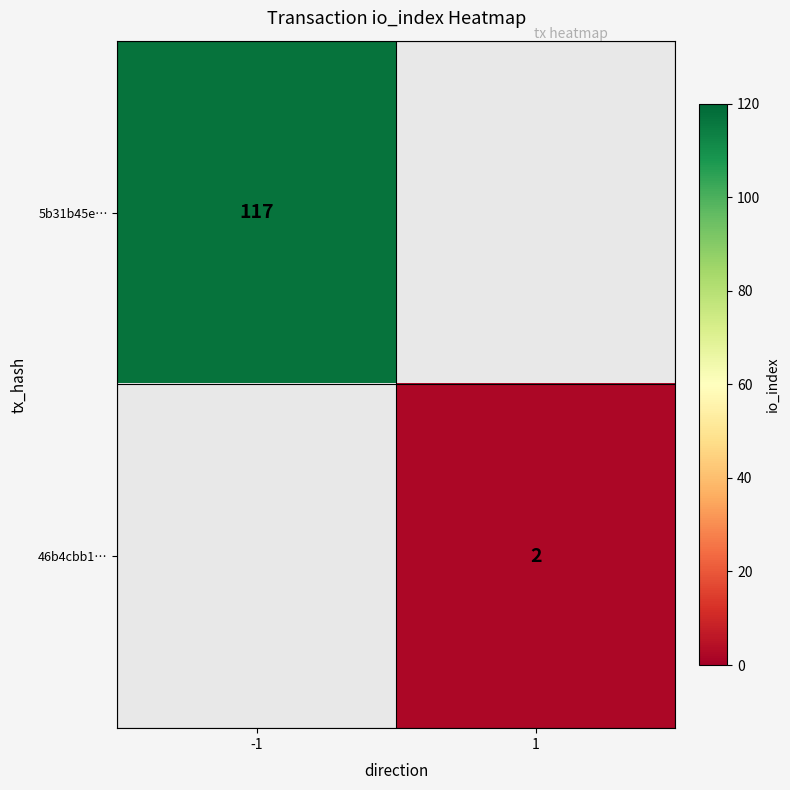

True or false: 5b31b45e… has a value of 38 at -1.

False